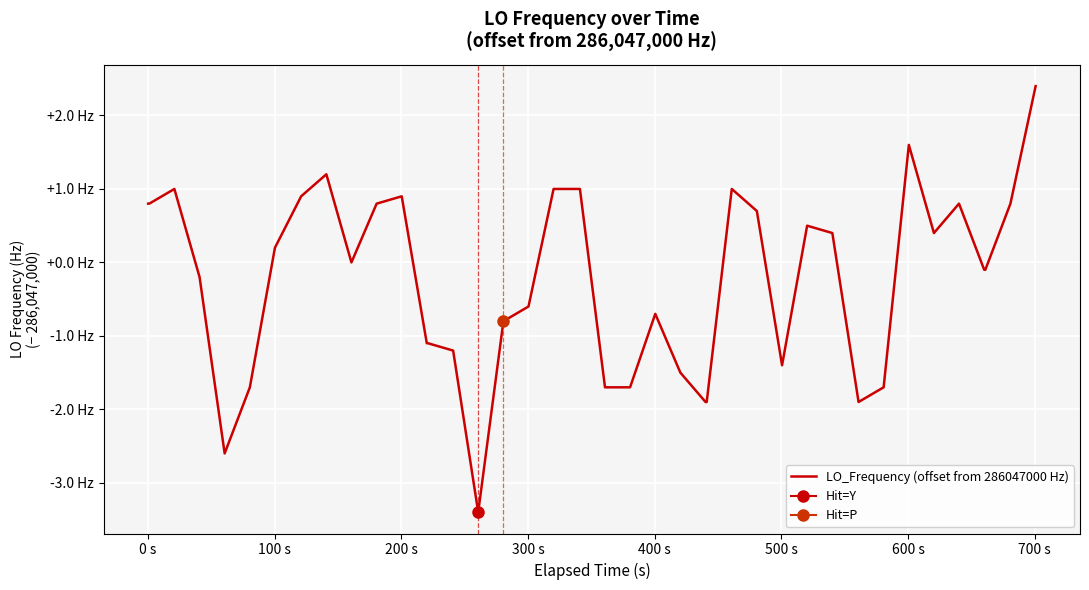

What is the smallest value displayed?

-3.4